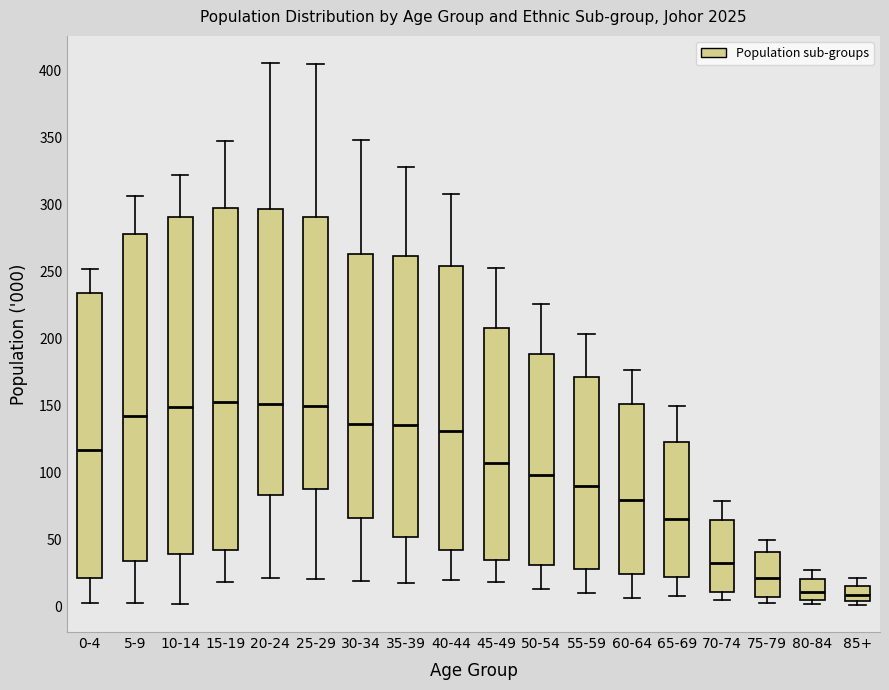

Reading left to right, transcribe this box plot: for each box, give where its median line is, the range the box spans, and where its two whiskers end, as read against the y-axis. The values are not printed on the chart, so give them approximately, as read against the axis.

0-4: median 115, box 20 to 235, whiskers 5 to 250
5-9: median 140, box 35 to 280, whiskers 0 to 305
10-14: median 150, box 40 to 290, whiskers 0 to 320
15-19: median 155, box 40 to 295, whiskers 20 to 345
20-24: median 150, box 85 to 295, whiskers 20 to 405
25-29: median 150, box 90 to 290, whiskers 20 to 405
30-34: median 135, box 65 to 265, whiskers 20 to 350
35-39: median 135, box 50 to 260, whiskers 15 to 330
40-44: median 130, box 40 to 255, whiskers 20 to 310
45-49: median 105, box 35 to 210, whiskers 20 to 255
50-54: median 100, box 30 to 190, whiskers 15 to 225
55-59: median 90, box 30 to 170, whiskers 10 to 205
60-64: median 80, box 25 to 150, whiskers 5 to 175
65-69: median 65, box 20 to 125, whiskers 10 to 150
70-74: median 35, box 10 to 65, whiskers 5 to 80
75-79: median 20, box 5 to 40, whiskers 5 (just below the box's lower edge) to 50
80-84: median 10, box 5 to 20, whiskers 0 to 25
85+: median 10, box 5 to 15, whiskers 0 to 20